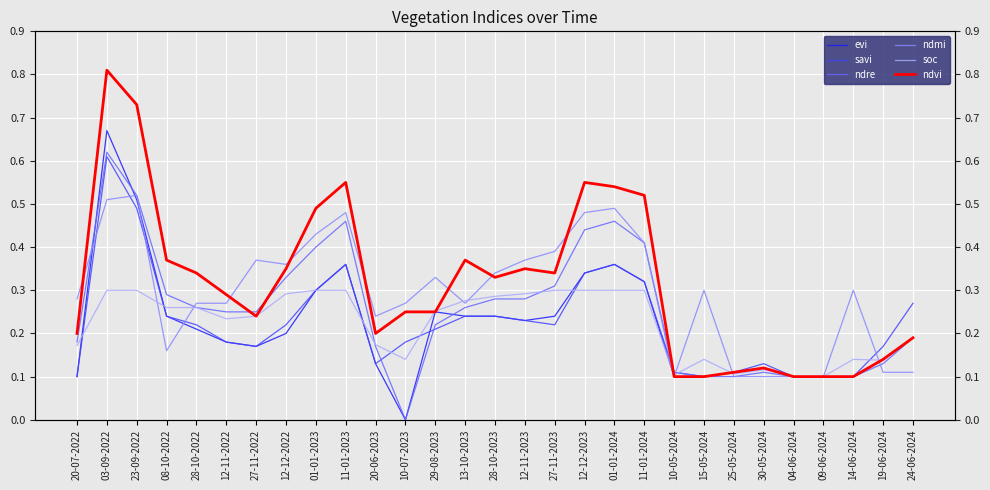

Rank the series by their maximum value, from highest to lowest.

ndvi, evi, ndre, savi, ndmi, soc